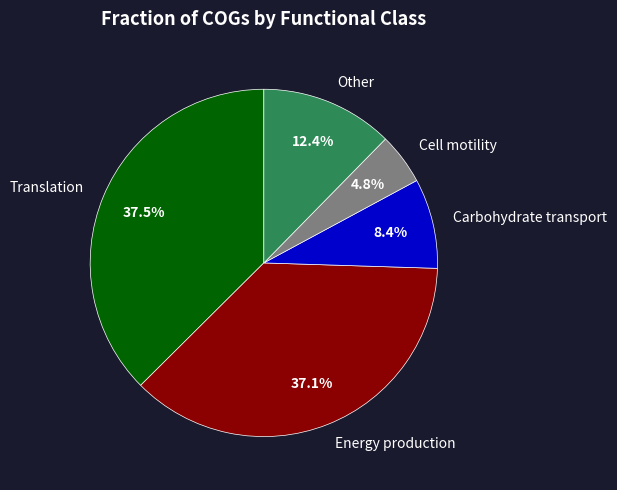

Approximately how many times larger is the value at Energy production compared to Translation?

1.0